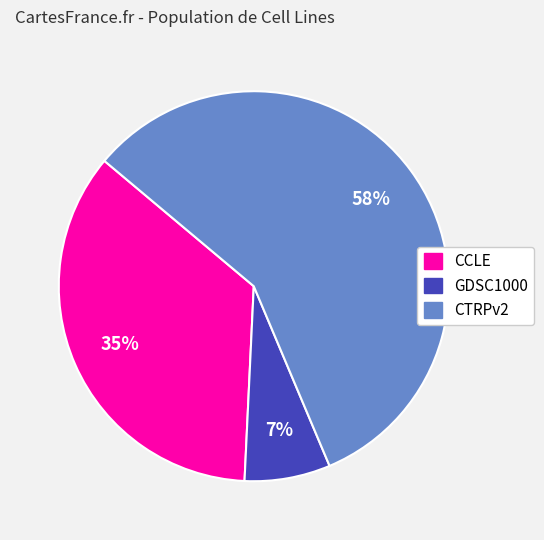

Count the number of slices in the pie.

3